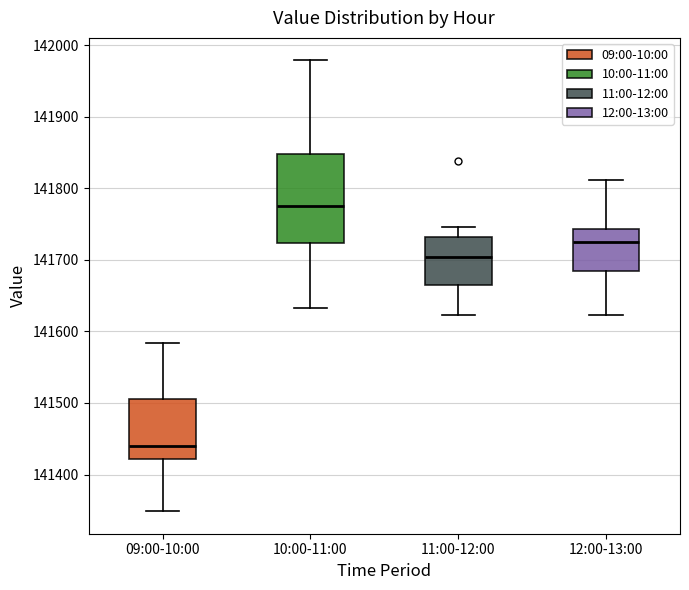

Reading left to right, read every box against the y-axis: the position of its median line, the range the box covers, and the ends of its whiskers. The values are not printed on the chart, so give them approximately, as read against the axis.

09:00-10:00: median 141440, box 141420 to 141510, whiskers 141350 to 141580
10:00-11:00: median 141780, box 141720 to 141850, whiskers 141630 to 141980
11:00-12:00: median 141700, box 141660 to 141730, whiskers 141620 to 141750
12:00-13:00: median 141730, box 141680 to 141740, whiskers 141620 to 141810